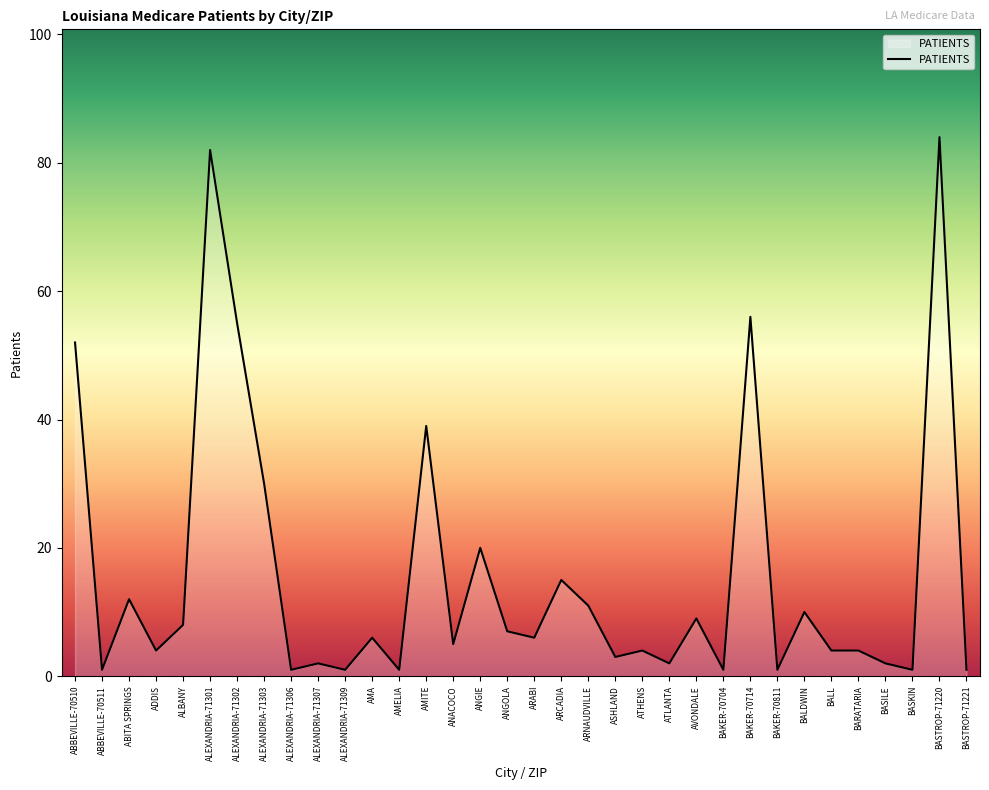

The chart shows a value of 55 at ALEXANDRIA-71302. True or false?

True